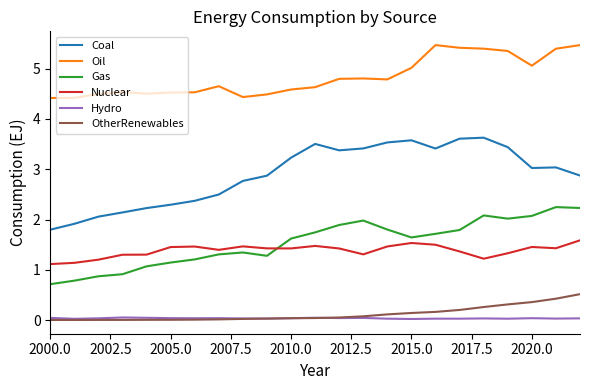

True or false: Coal and Oil intersect in this chart.

False